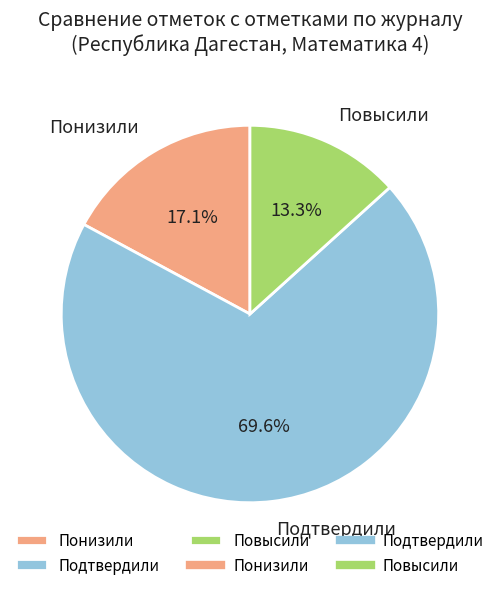

How many segments does this pie chart have?

3